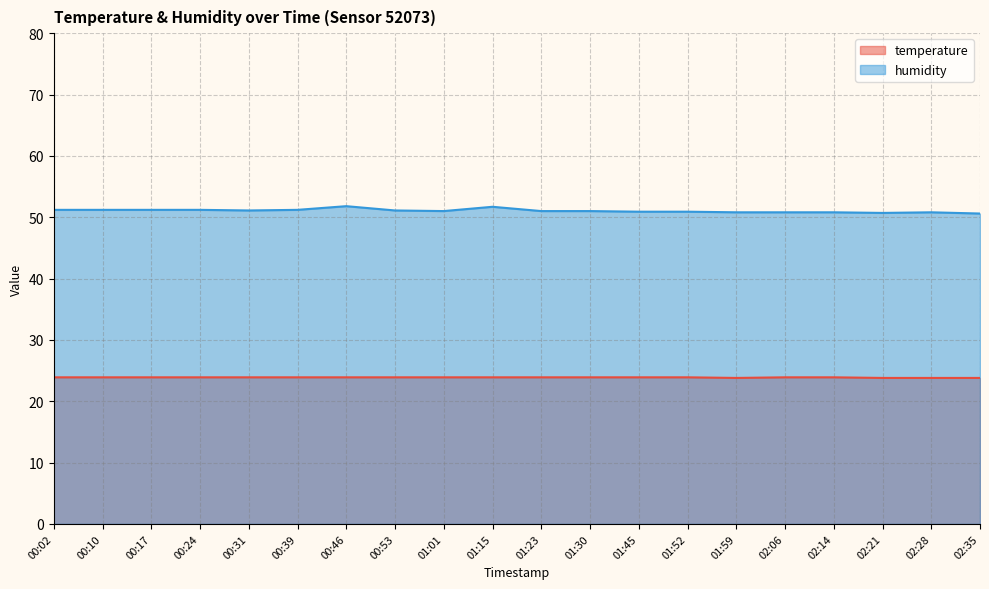

Which series has the widest spread of values?

humidity